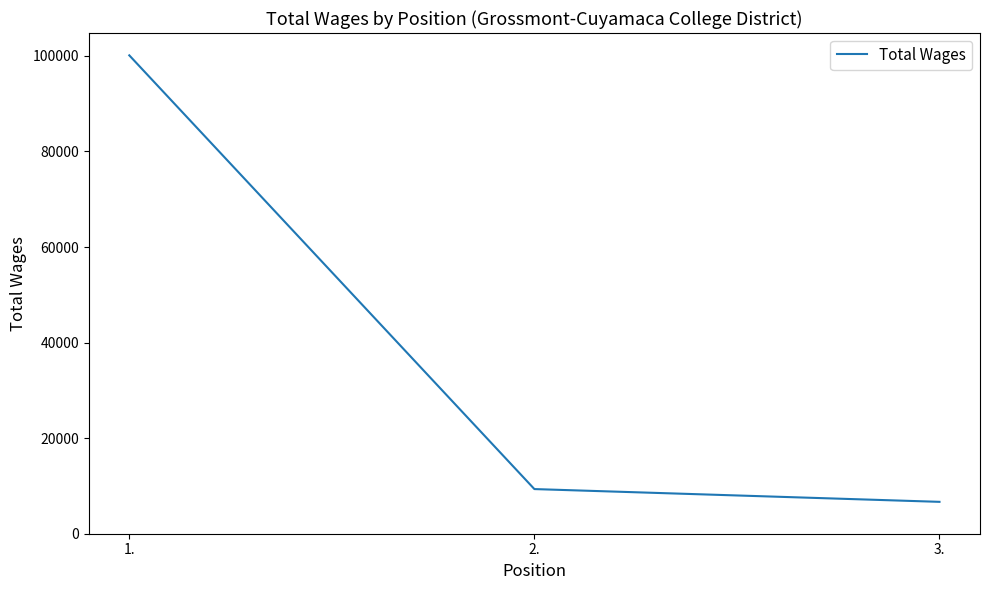

What is the change in value from 1. to 2.?

-90763